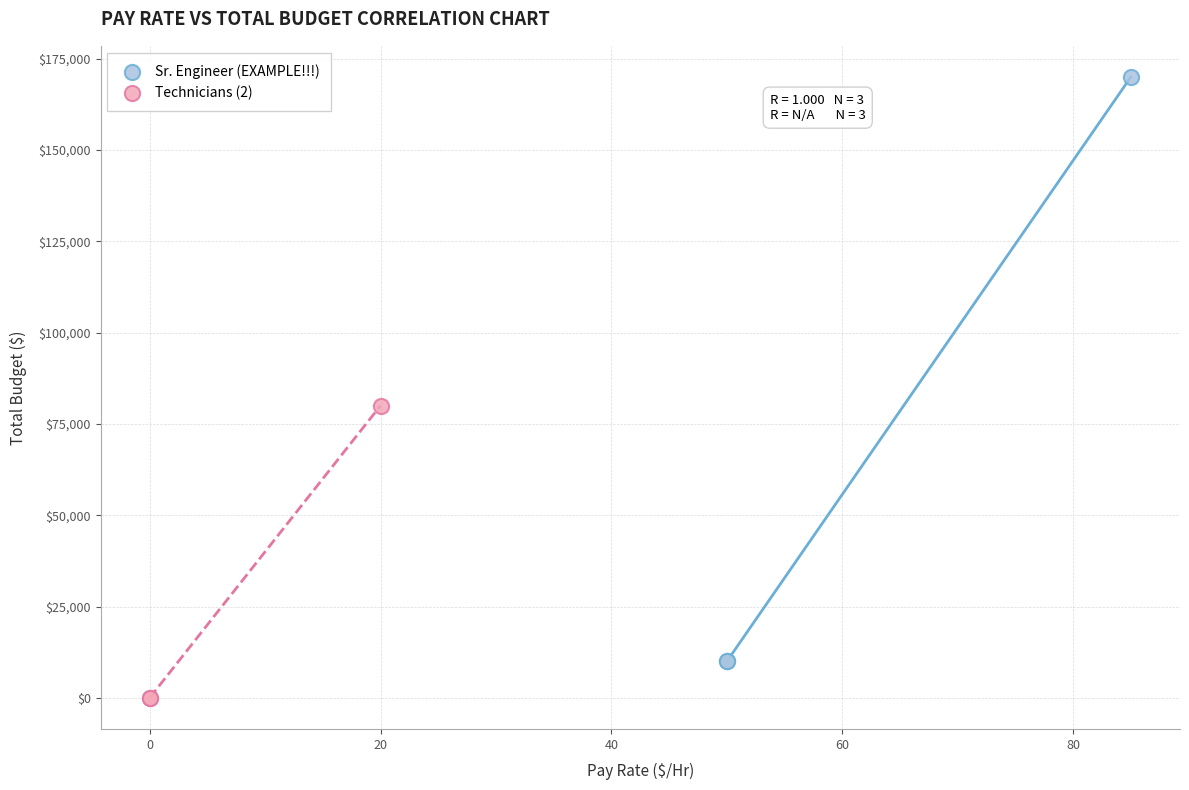

What are all the series names shown in the legend?

Sr. Engineer (EXAMPLE!!!), Technicians (2)